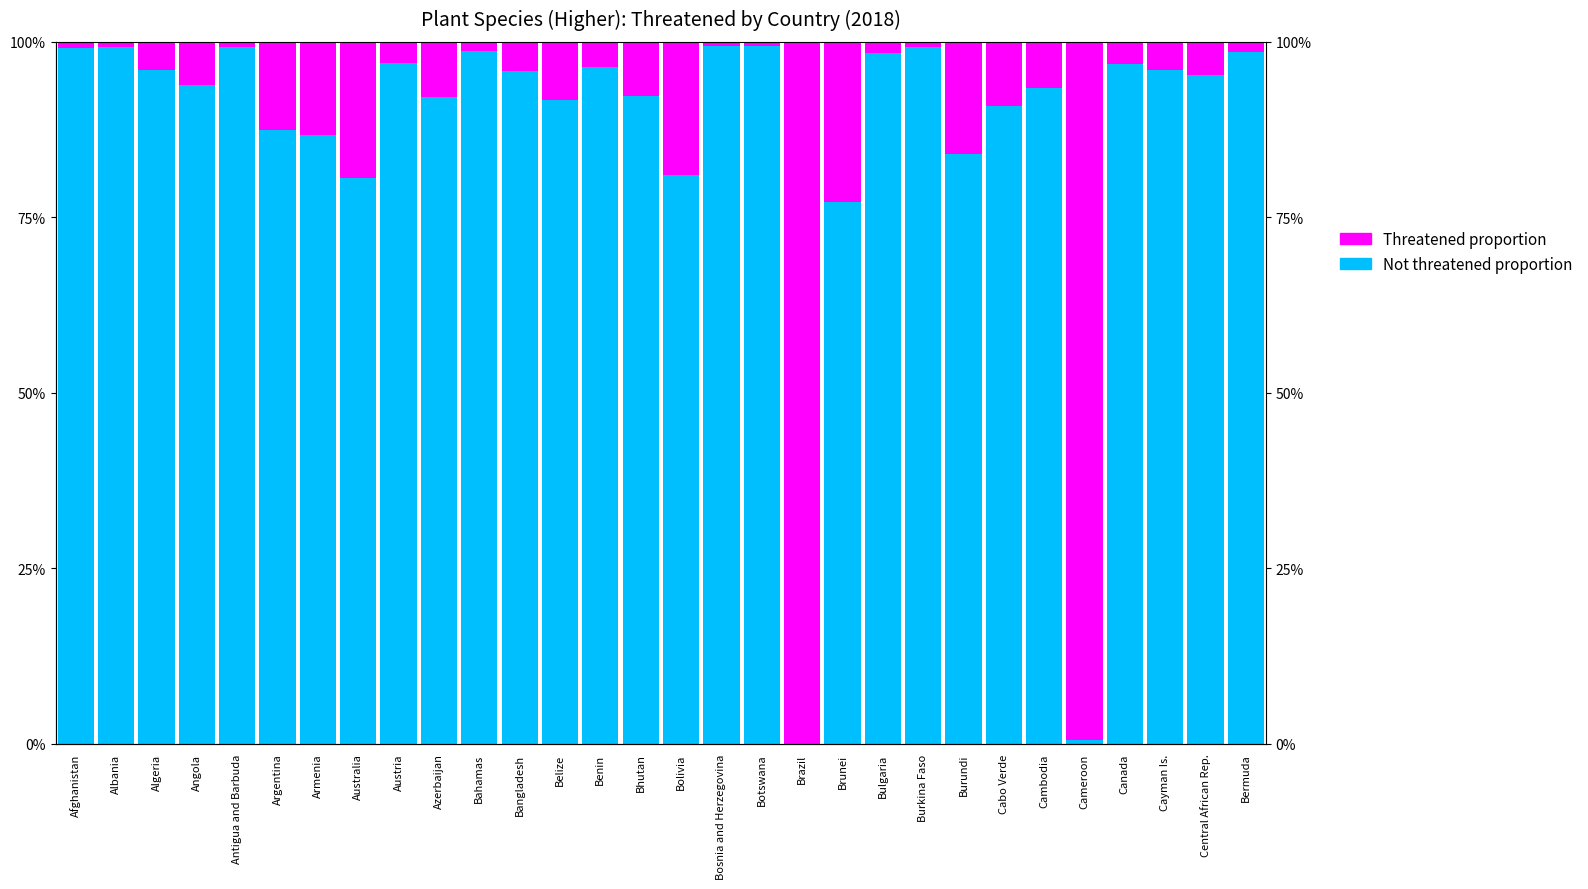

What is the average value of the Not threatened proportion series?

87.2